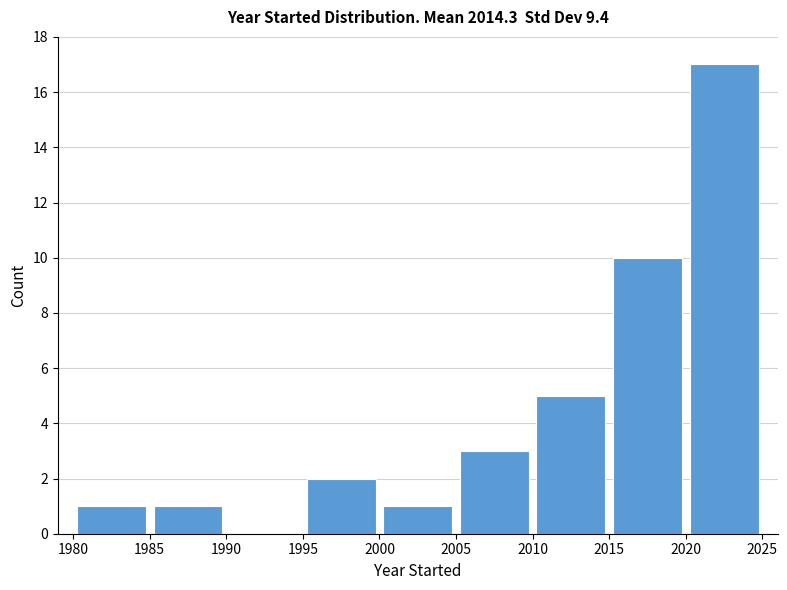

Which range on the x-axis has the tallest bar?

2020 to 2025